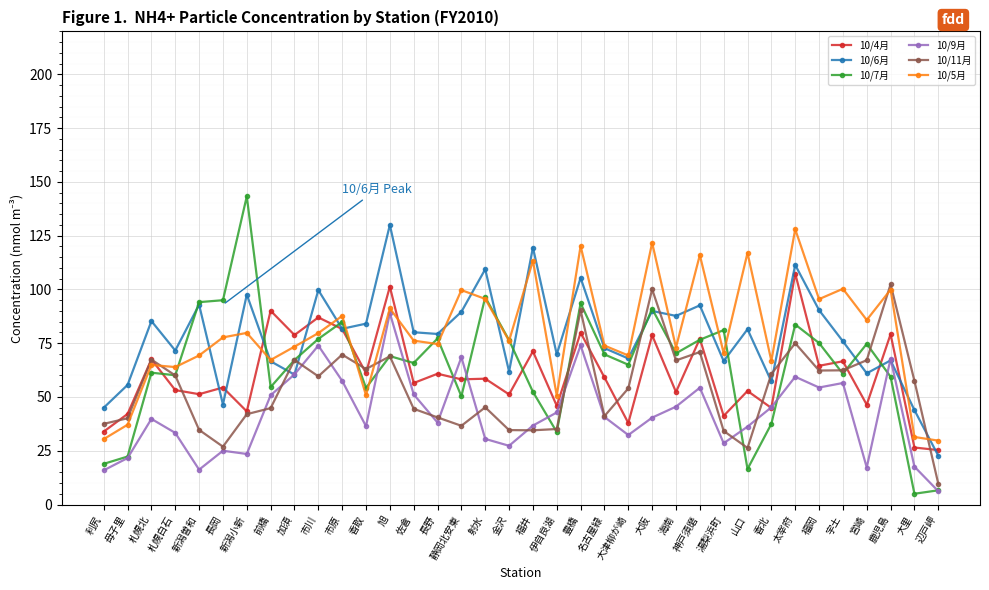

What is the average value of the 10/6月 series?

78.3